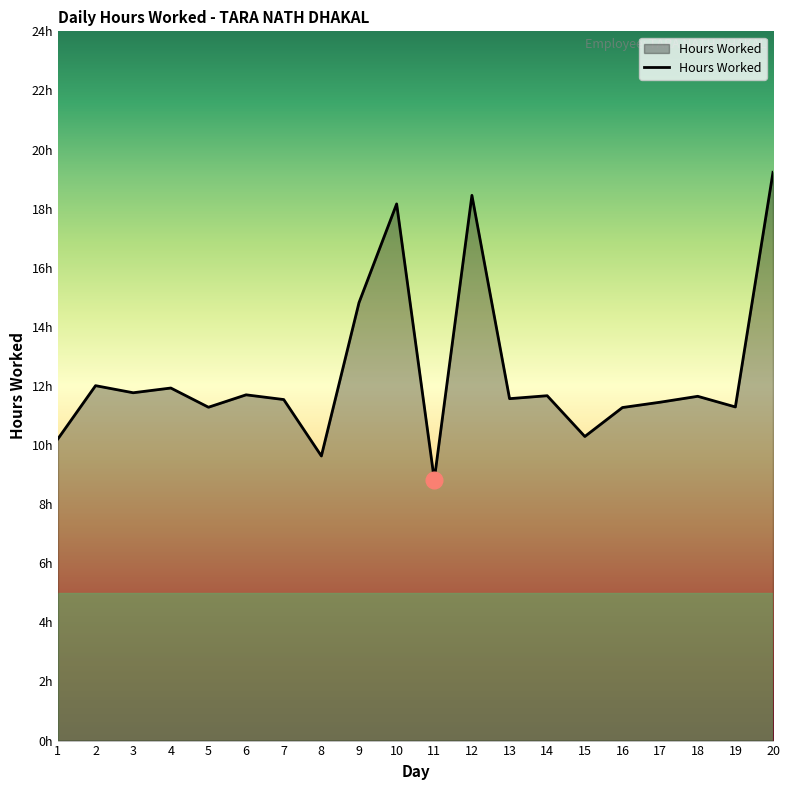

Rank the categories by value from highest to lowest.

20, 12, 10, 9, 2, 4, 3, 6, 14, 18, 13, 7, 17, 19, 5, 16, 15, 1, 8, 11